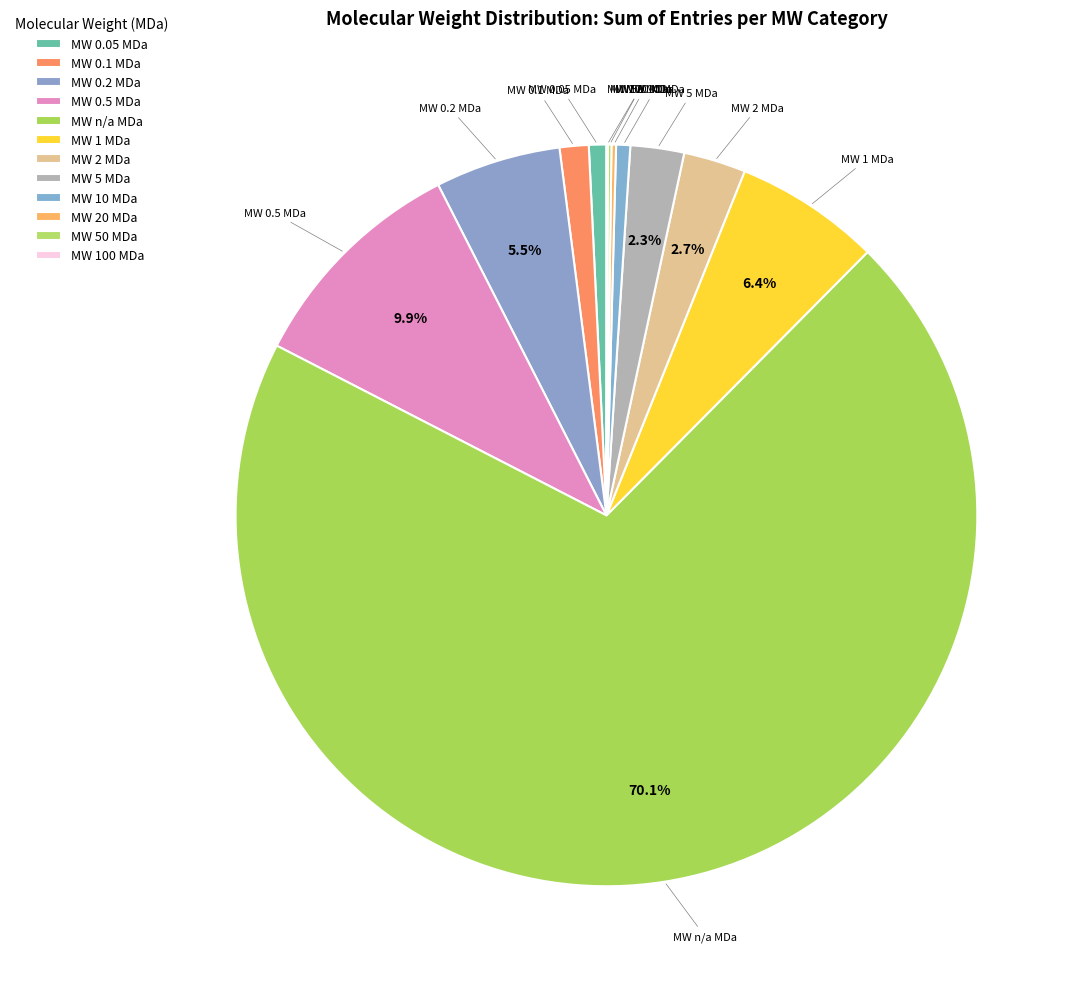

What is the smallest slice in the pie chart?

100